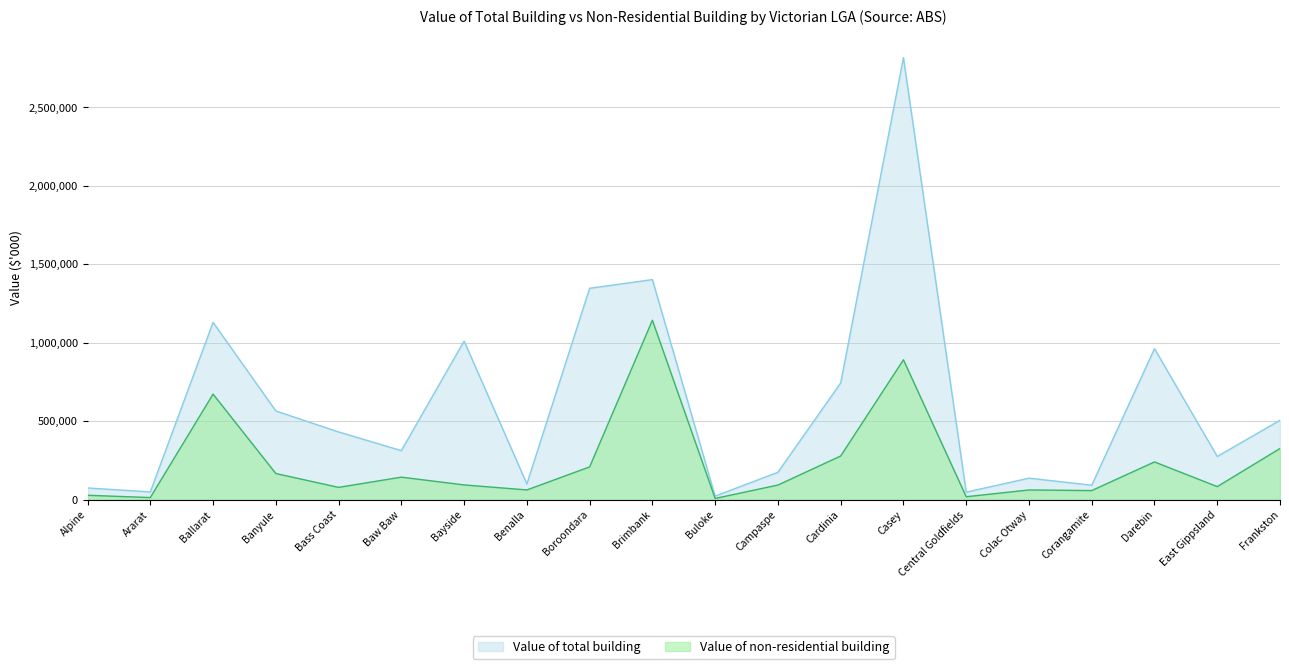

How many series are shown in this chart?

2